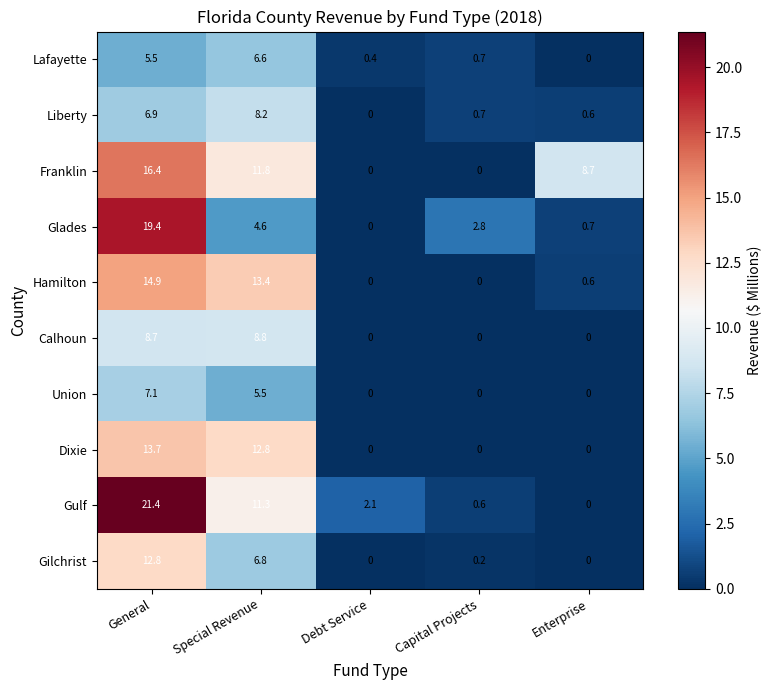

How many data points in Calhoun are above 0?

2